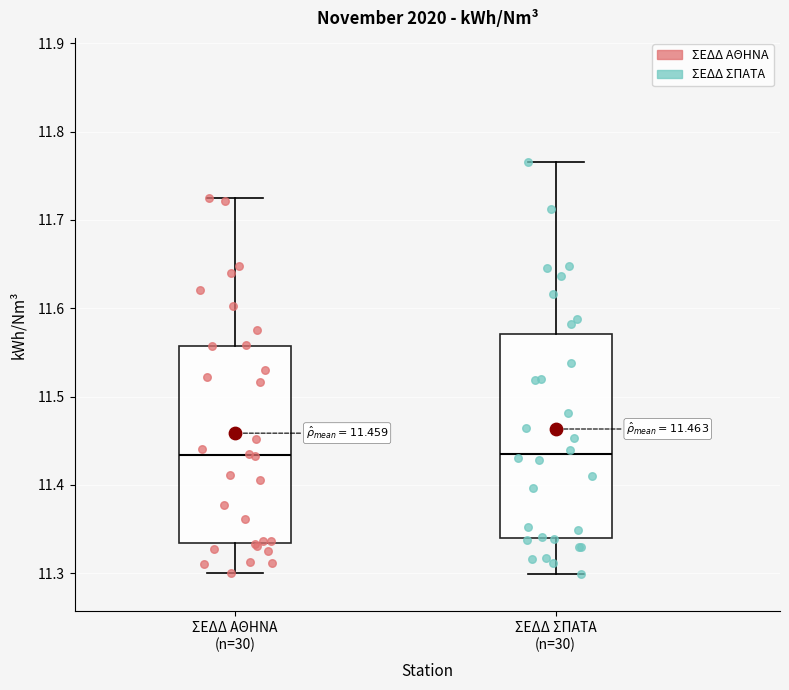

Reading left to right, read every box against the y-axis: the position of its median line, the range the box covers, and the ends of its whiskers. The values are not printed on the chart, so give them approximately, as read against the axis.

ΣΕΔΔ ΑΘΗΝΑ (n=30): median 11.43, box 11.33 to 11.56, whiskers 11.30 to 11.73
ΣΕΔΔ ΣΠΑΤΑ (n=30): median 11.44, box 11.34 to 11.57, whiskers 11.30 to 11.77